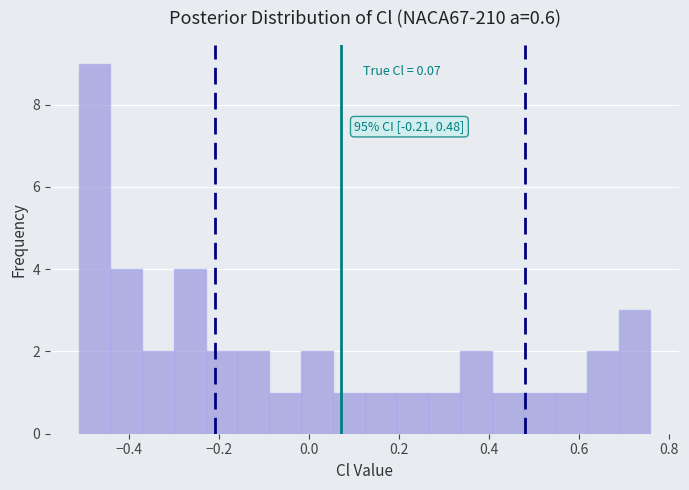

Read against the x-axis, roughly where is the centre of the tallest bar?

-0.48